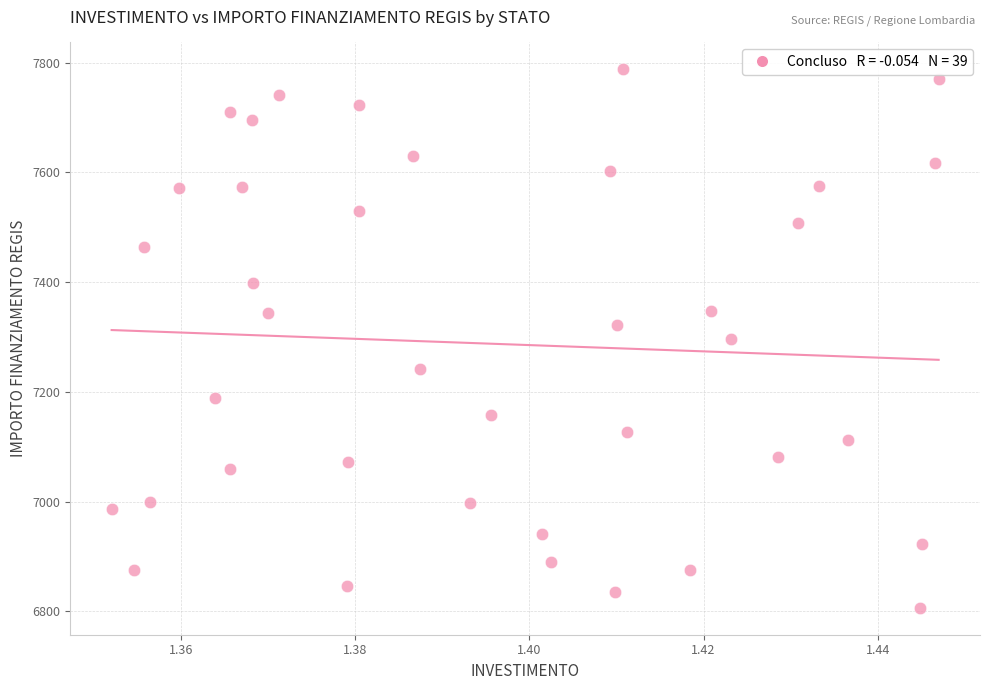

What is the range of Y values (max minus min)?

981.4